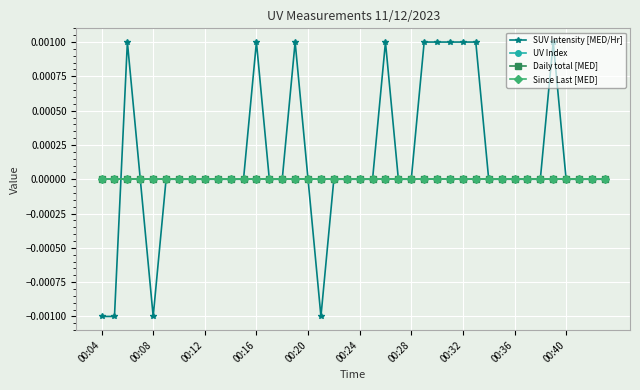

Is this an area chart (filled region under the line)?

No